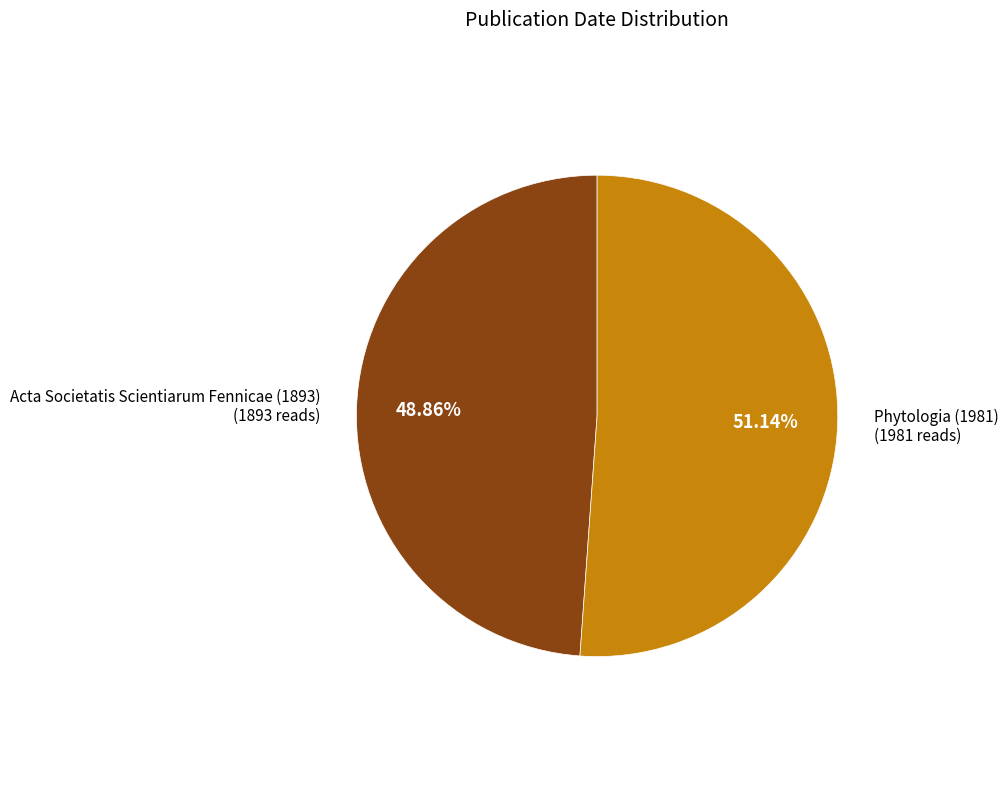

Does Phytologia (1981) represent more than half of the total?

Yes